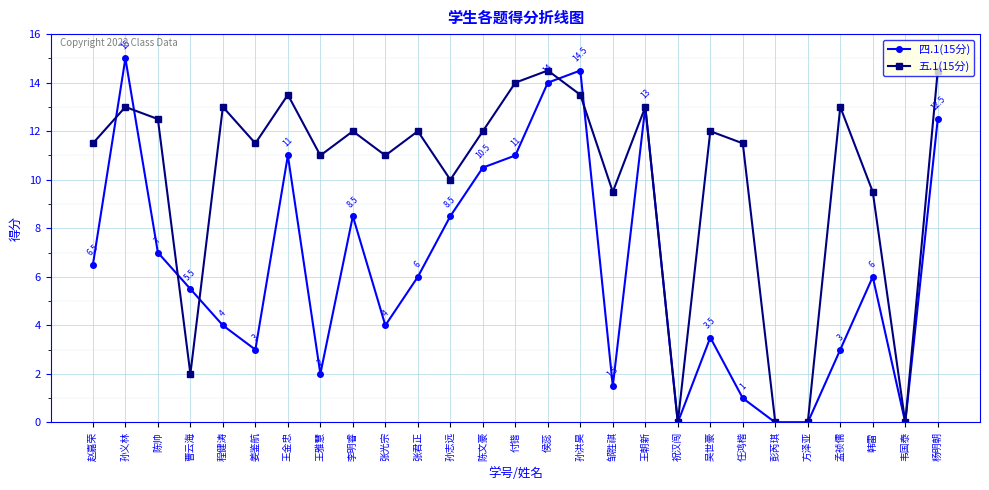

Reading left to right, list all the values displayed in this chart.

四.1(15分): 6.5	15.0	7.0	5.5	4.0	3.0	11.0	2.0	8.5	4.0	6.0	8.5	10.5	11.0	14.0	14.5	1.5	13.0	0.0	3.5	1.0	0.0	0.0	3.0	6.0	0.0	12.5
五.1(15分): 11.5	13.0	12.5	2.0	13.0	11.5	13.5	11.0	12.0	11.0	12.0	10.0	12.0	14.0	14.5	13.5	9.5	13.0	0.0	12.0	11.5	0.0	0.0	13.0	9.5	0.0	14.5